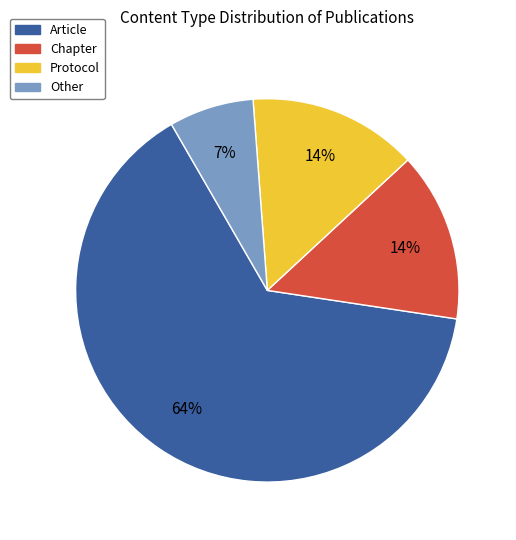

Which slice is the largest?

Article